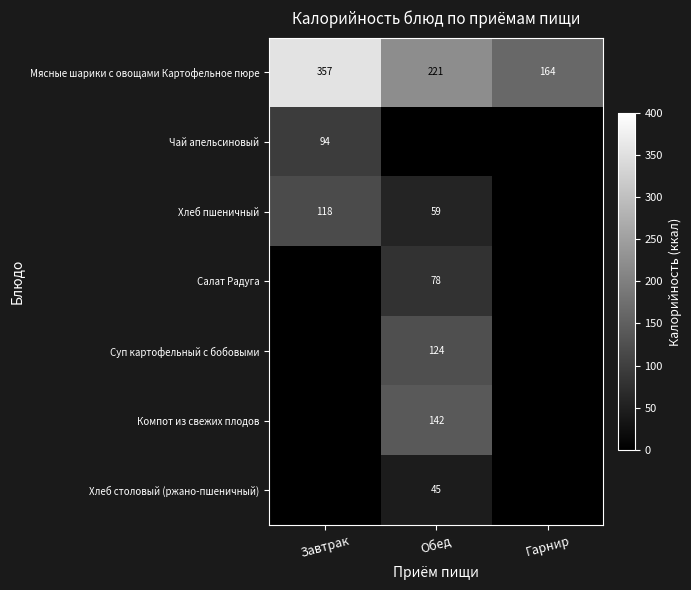

The value of Мясные шарики с овощами Картофельное пюре at Обед is 221. True or false?

True